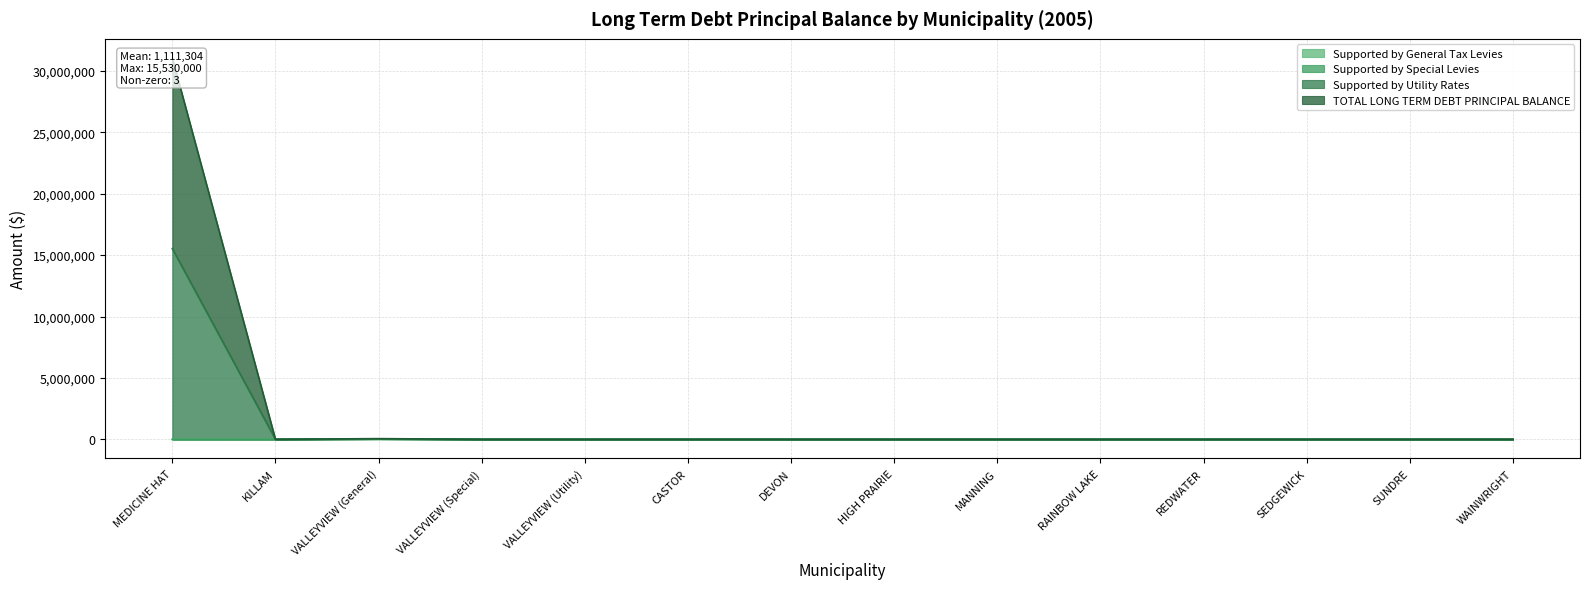

Which category has the lowest value in the Supported by Special Levies series?

MEDICINE HAT